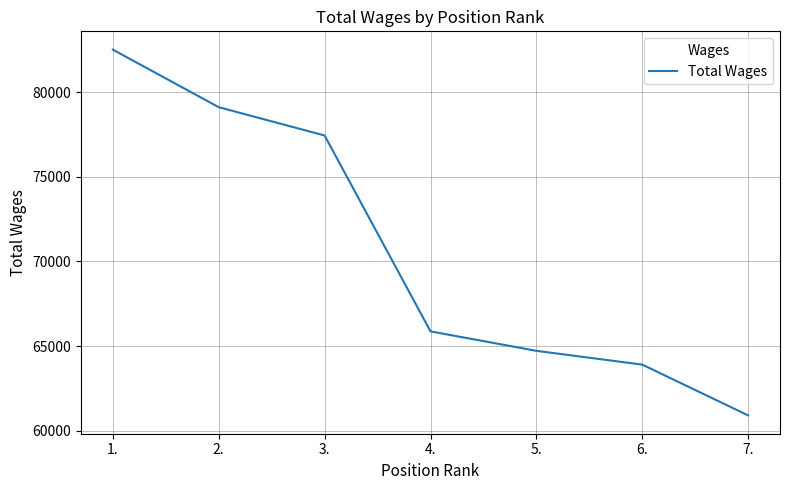

What is the minimum value shown in the chart?

60906